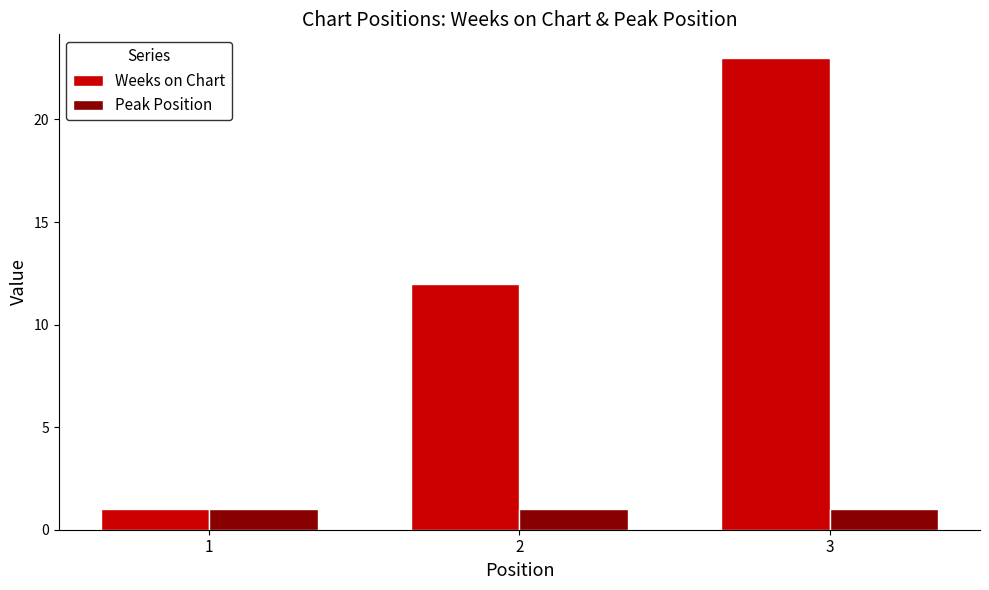

What is the minimum value shown in the chart?

1